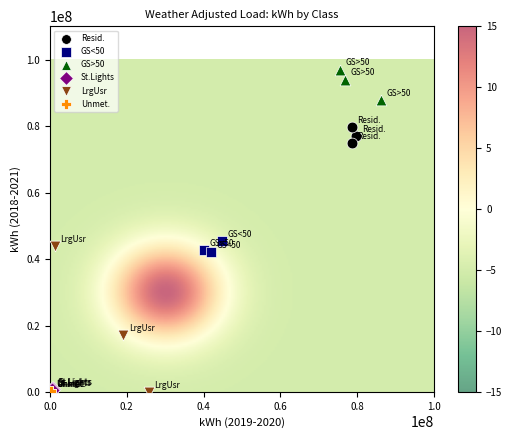

Which series has the largest Y range (max minus min)?

LrgUsr